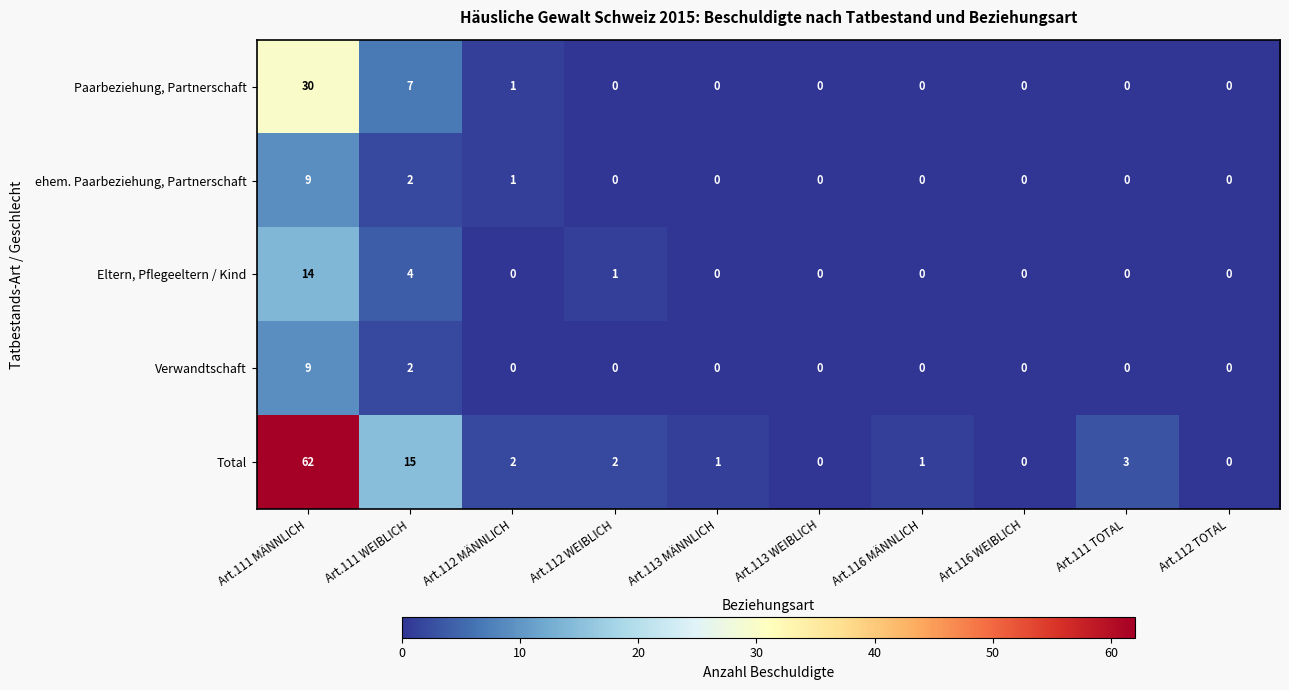

What is the sum of all ehem. Paarbeziehung, Partnerschaft values?

12